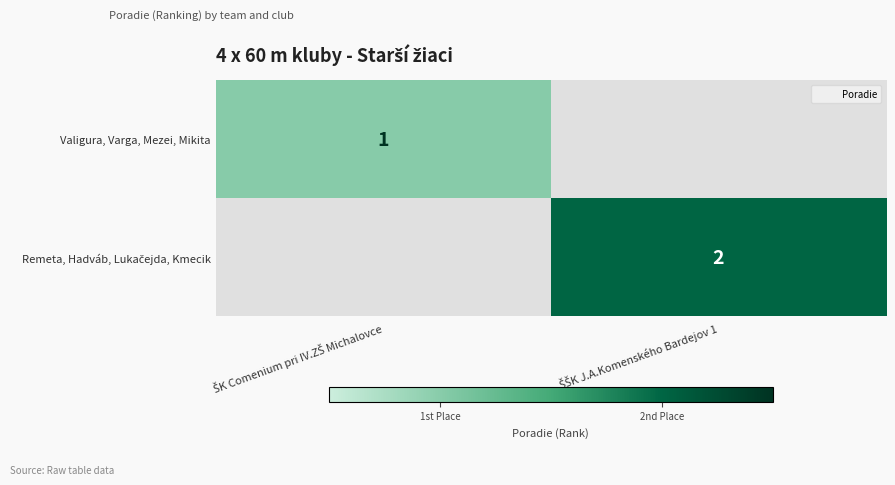

How many positive values does the Remeta, Hadváb, Lukačejda, Kmecik series have?

1